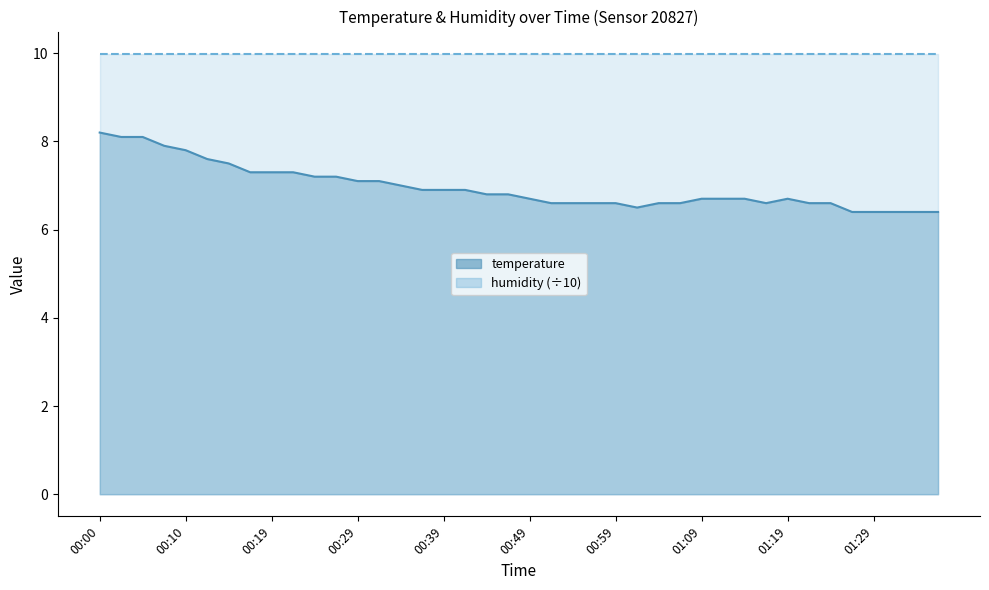

What is the label of the 25th point from the left?

00:59